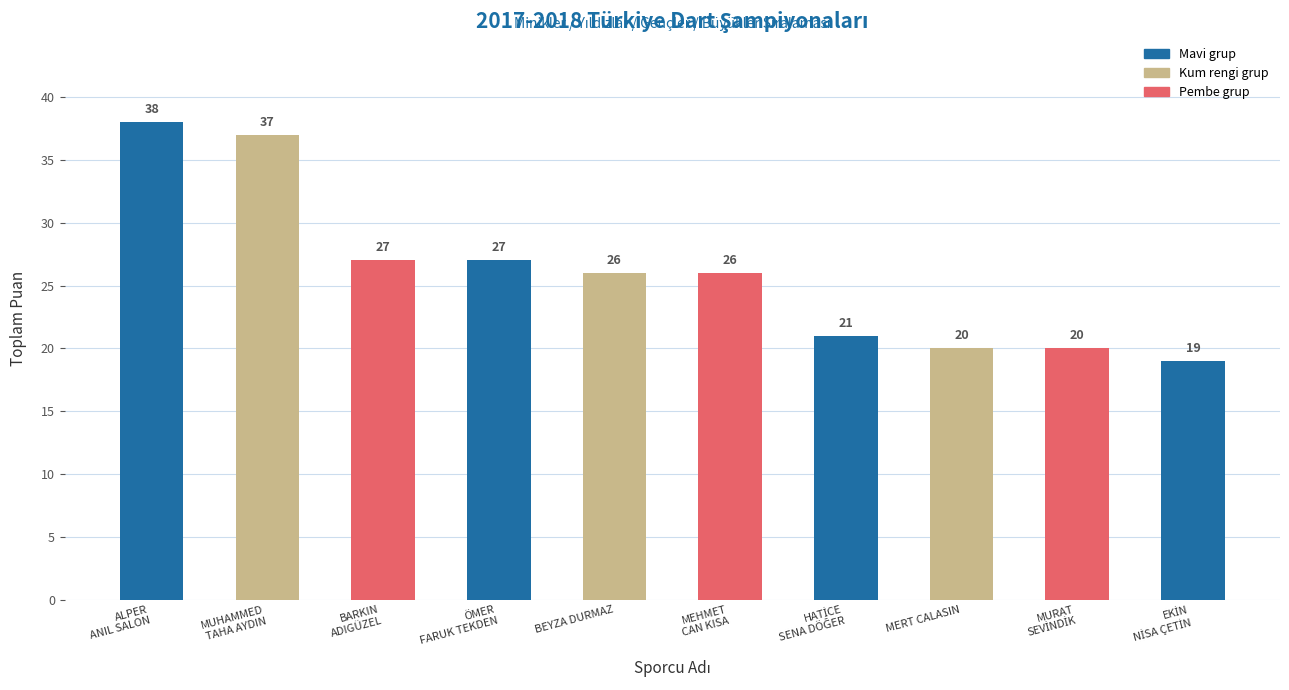

What is the sum of the values at BARKIN
ADIGÜZEL and MEHMET
CAN KISA?

53